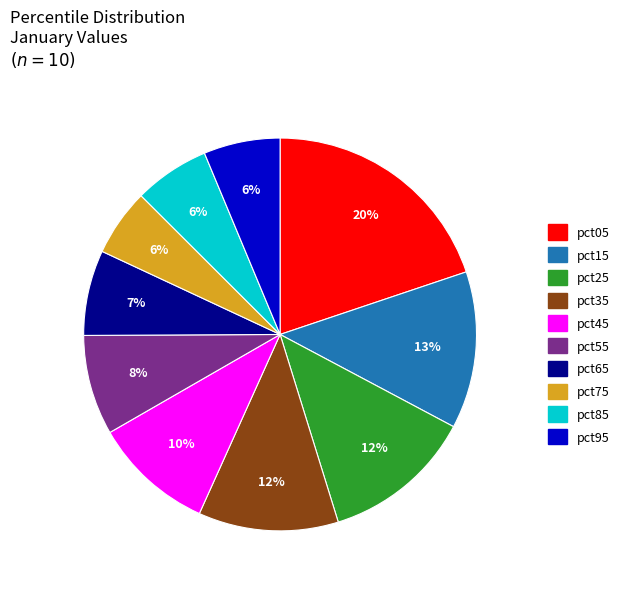

Is there any slice that represents more than half of the pie?

No